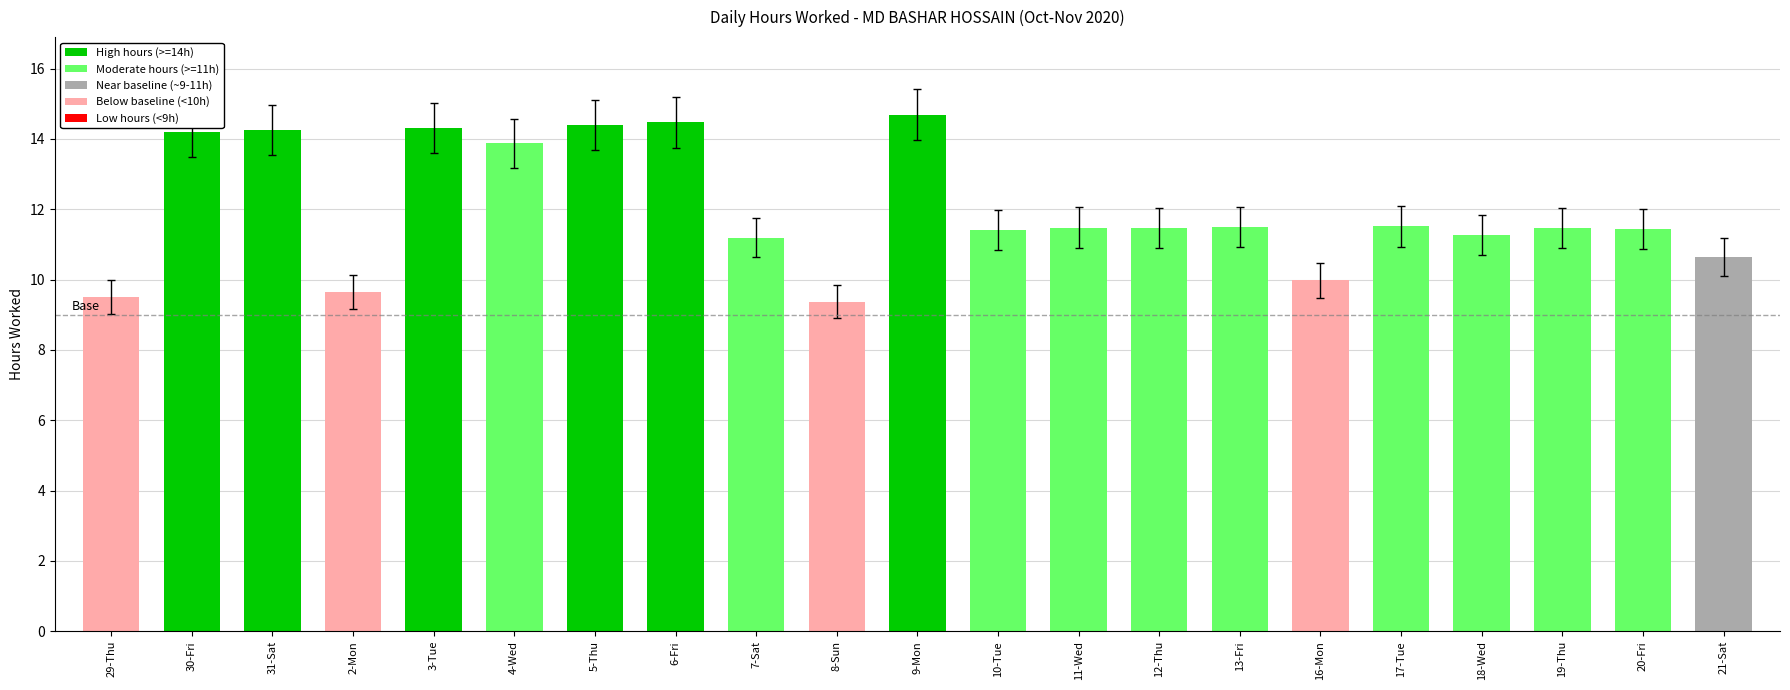

How many data points are less than 11?

5